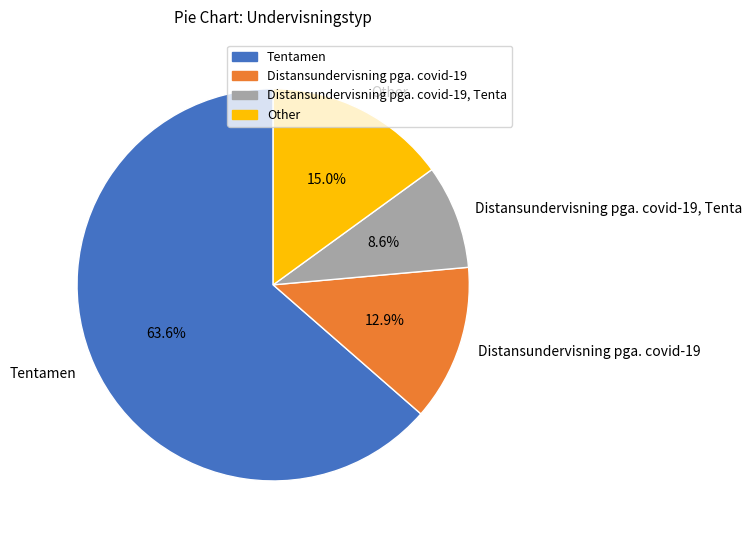

How many segments does this pie chart have?

4